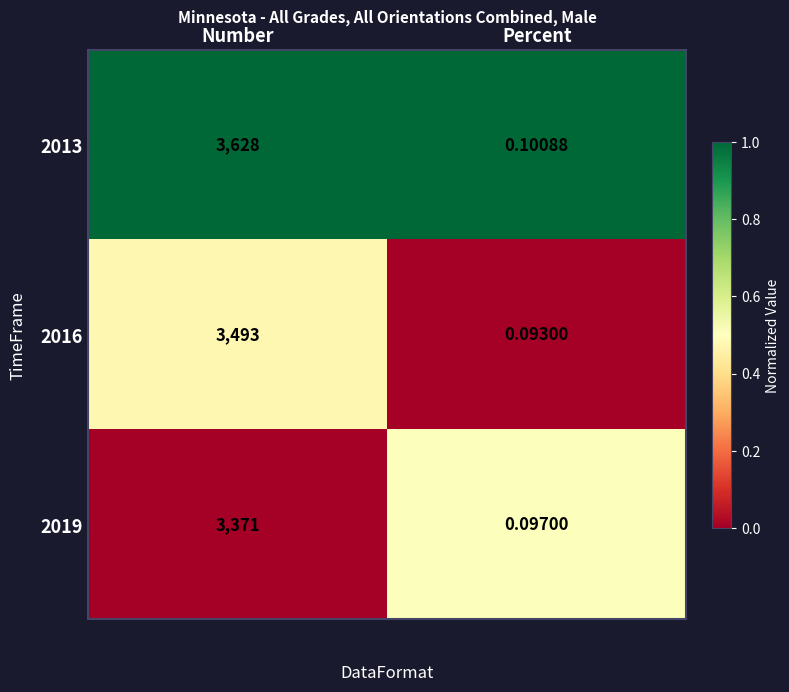

At which category is the sum across all series the highest?

Number